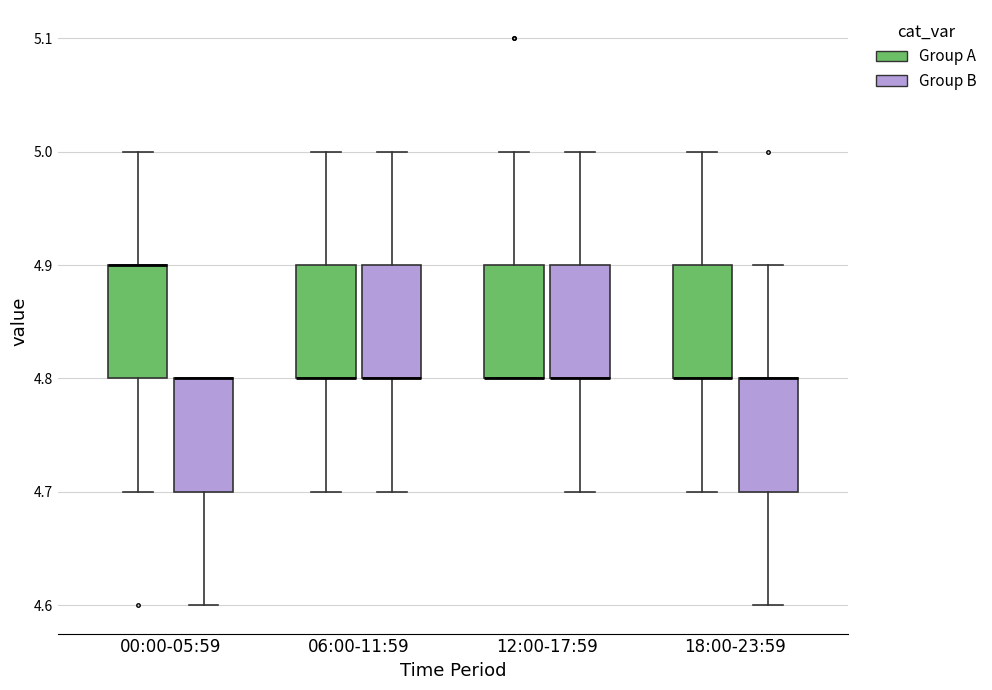

Reading left to right, transcribe this box plot: for each box, give where its median line is, the range the box spans, and where its two whiskers end, as read against the y-axis. The values are not printed on the chart, so give them approximately, as read against the axis.

00:00-05:59 (Group A): median 4.9 (drawn on the box's upper edge), box 4.8 to 4.9, whiskers 4.7 to 5.0
00:00-05:59 (Group B): median 4.8 (drawn on the box's upper edge), box 4.7 to 4.8, whiskers 4.6 to 4.8
06:00-11:59 (Group A): median 4.8 (drawn on the box's lower edge), box 4.8 to 4.9, whiskers 4.7 to 5.0
06:00-11:59 (Group B): median 4.8 (drawn on the box's lower edge), box 4.8 to 4.9, whiskers 4.7 to 5.0
12:00-17:59 (Group A): median 4.8 (drawn on the box's lower edge), box 4.8 to 4.9, whiskers 4.8 to 5.0
12:00-17:59 (Group B): median 4.8 (drawn on the box's lower edge), box 4.8 to 4.9, whiskers 4.7 to 5.0
18:00-23:59 (Group A): median 4.8 (drawn on the box's lower edge), box 4.8 to 4.9, whiskers 4.7 to 5.0
18:00-23:59 (Group B): median 4.8 (drawn on the box's upper edge), box 4.7 to 4.8, whiskers 4.6 to 4.9